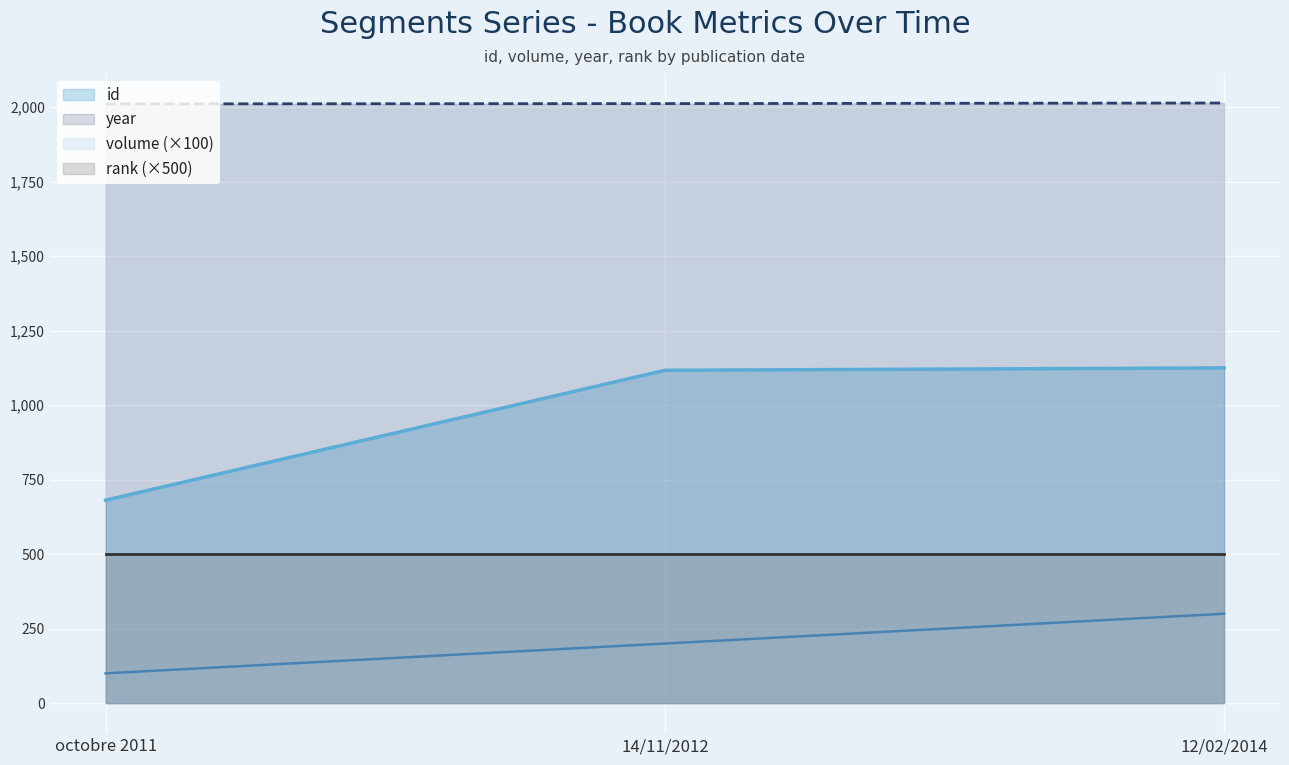

Which category has the highest value across all series?

12/02/2014